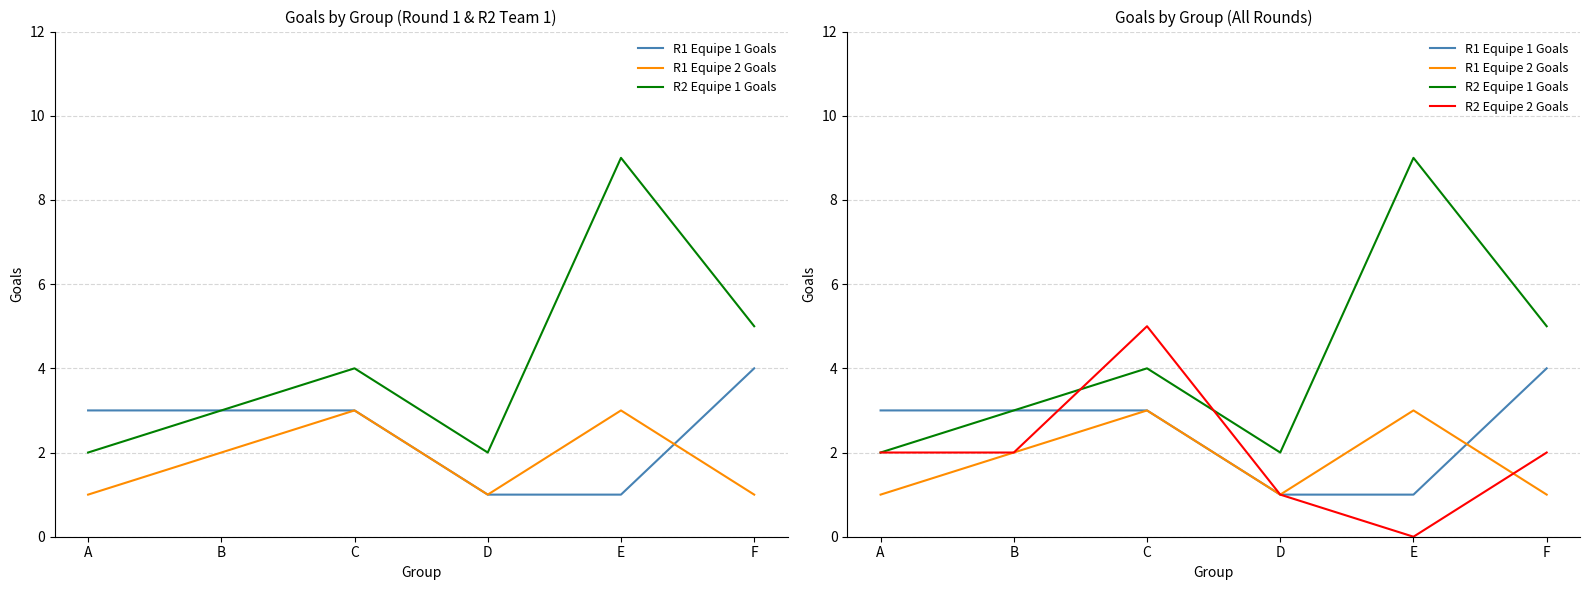

True or false: R1 Equipe 2 Goals and R2 Equipe 1 Goals cross at least once.

False